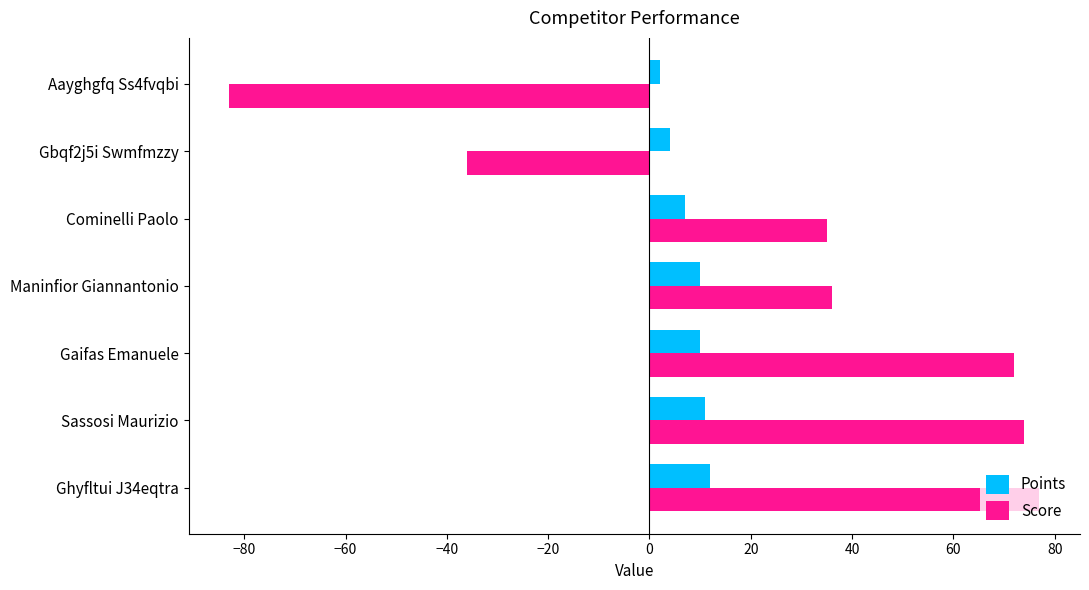

Which series has the widest spread of values?

Score